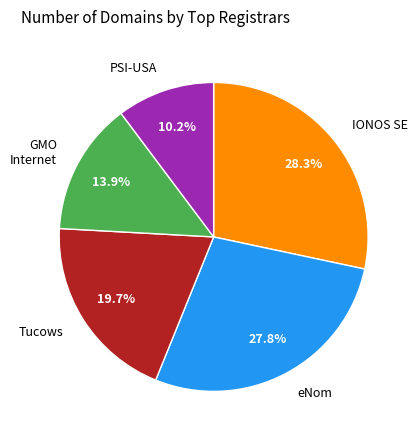

How many segments does this pie chart have?

5